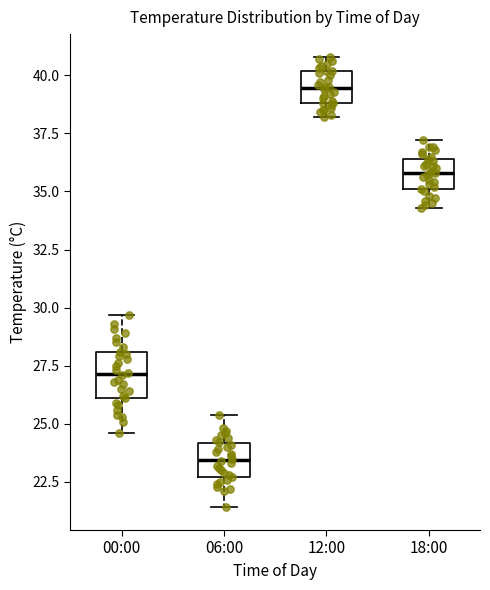

Reading left to right, read every box against the y-axis: the position of its median line, the range the box covers, and the ends of its whiskers. The values are not printed on the chart, so give them approximately, as read against the axis.

00:00: median 27.0, box 26.0 to 28.0, whiskers 24.5 to 29.5
06:00: median 23.5, box 22.5 to 24.0, whiskers 21.5 to 25.5
12:00: median 39.5, box 39.0 to 40.0, whiskers 38.0 to 41.0
18:00: median 36.0, box 35.0 to 36.5, whiskers 34.5 to 37.0